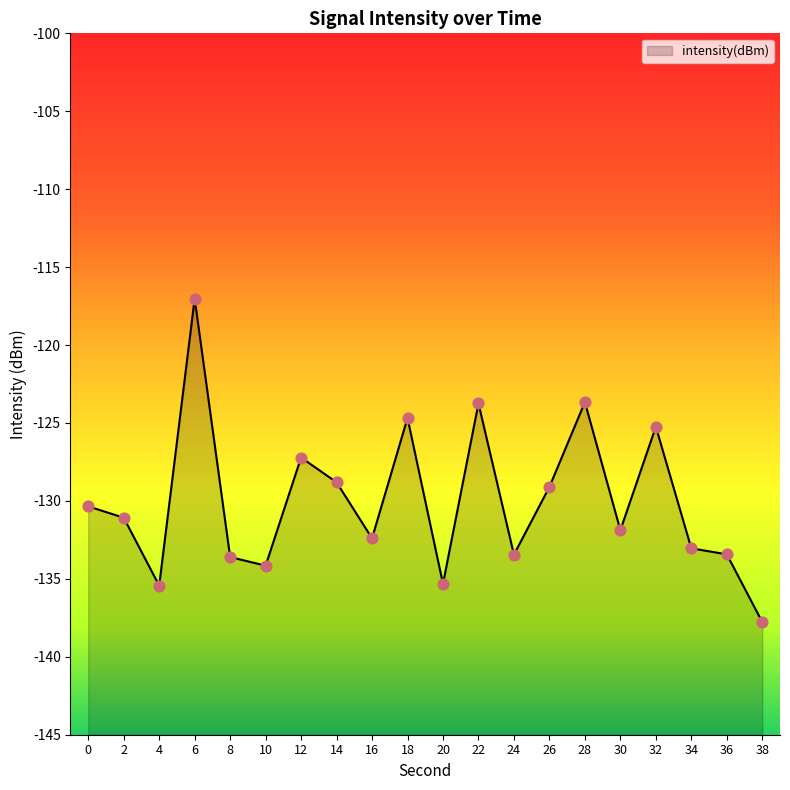

What is the change in value from 18 to 20?

-10.6